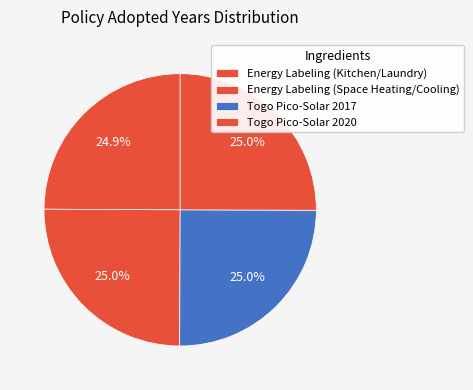

How many slices are in this pie chart?

4